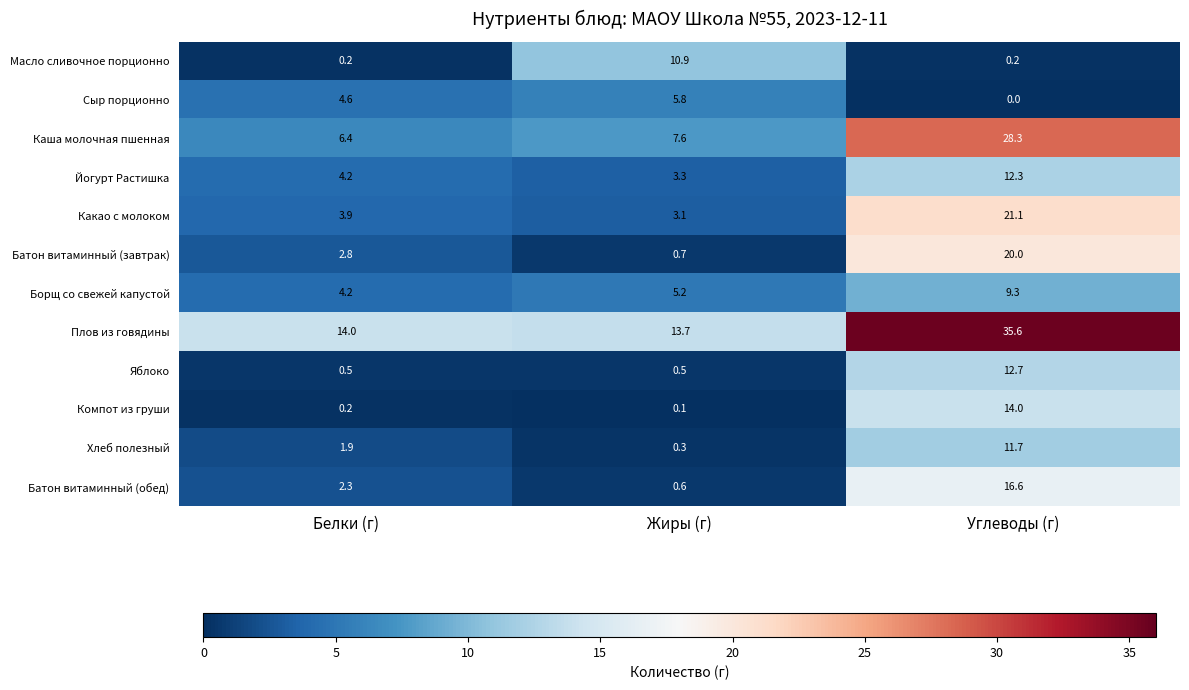

Which series has the largest total across all categories?

Плов из говядины